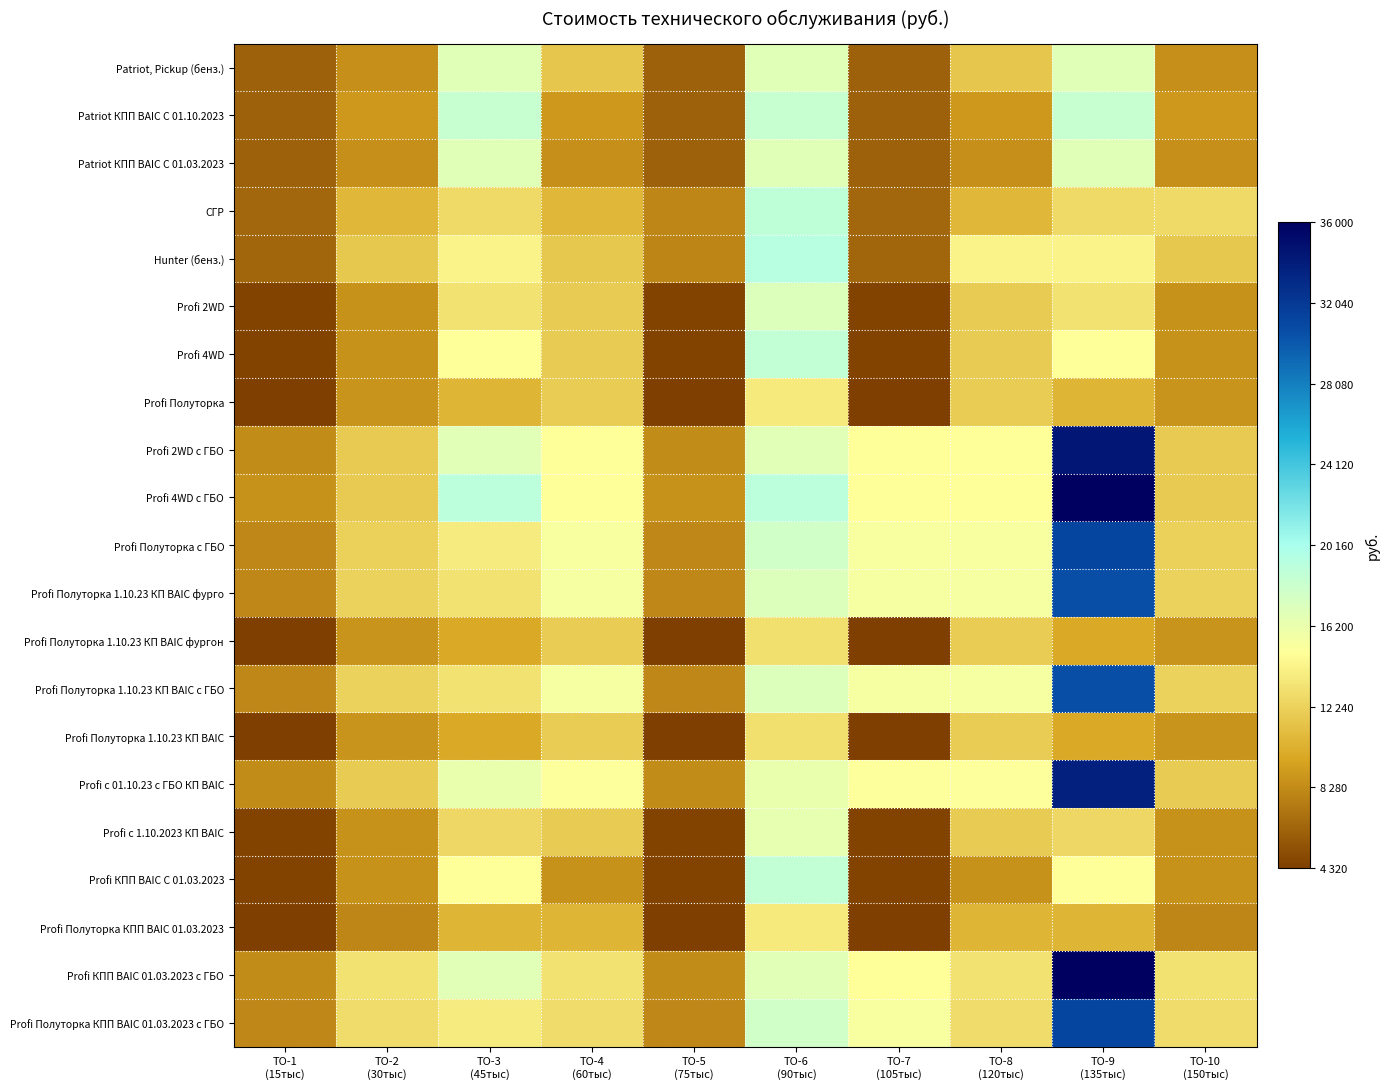

At how many categories does at least one series exceed 28299?

1